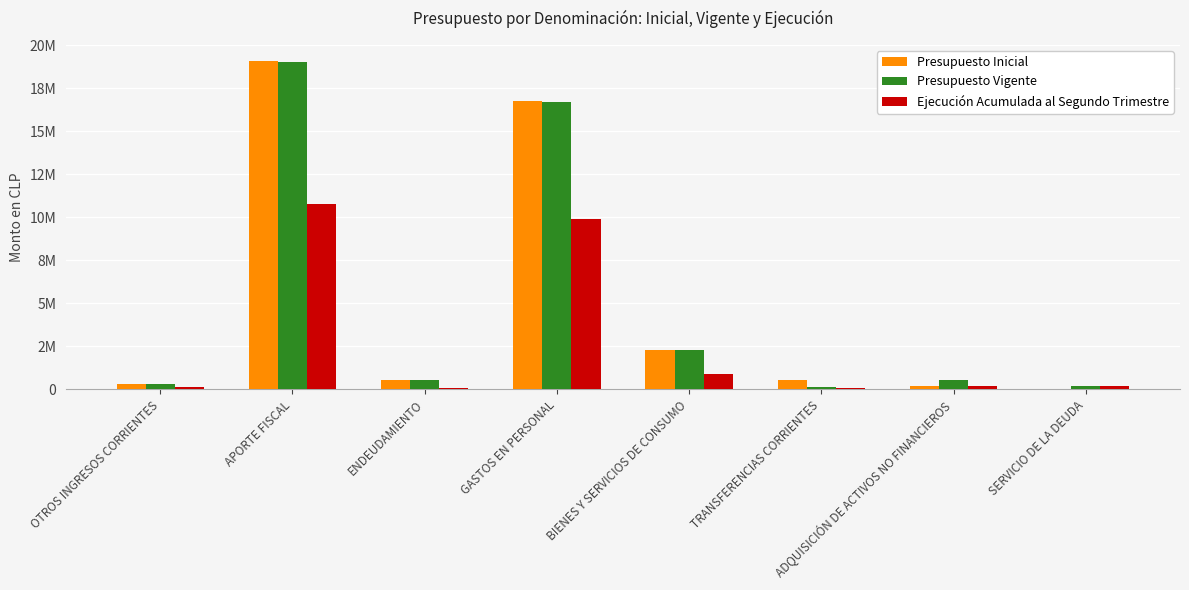

What are all the series names shown in the legend?

Presupuesto Inicial, Presupuesto Vigente, Ejecución Acumulada al Segundo Trimestre